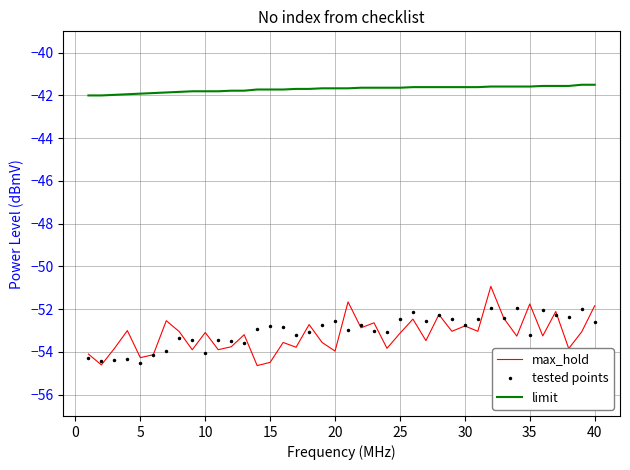

Count the number of categories in the chart.

40